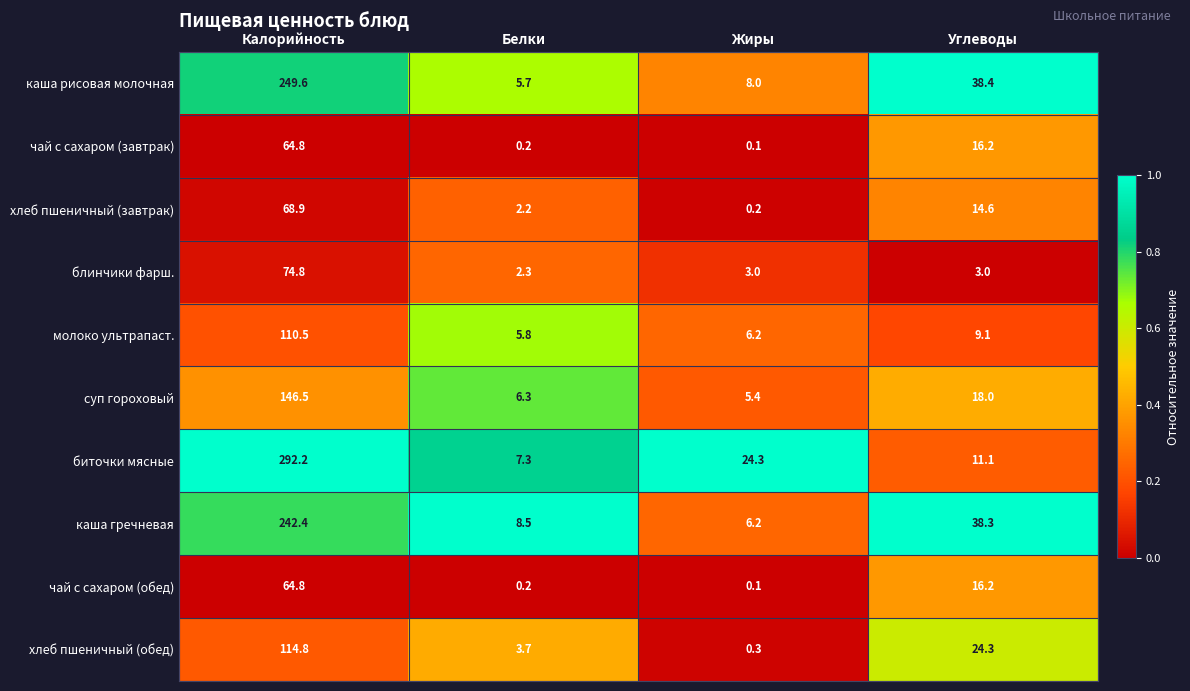

At which category is the sum across all series the highest?

Калорийность